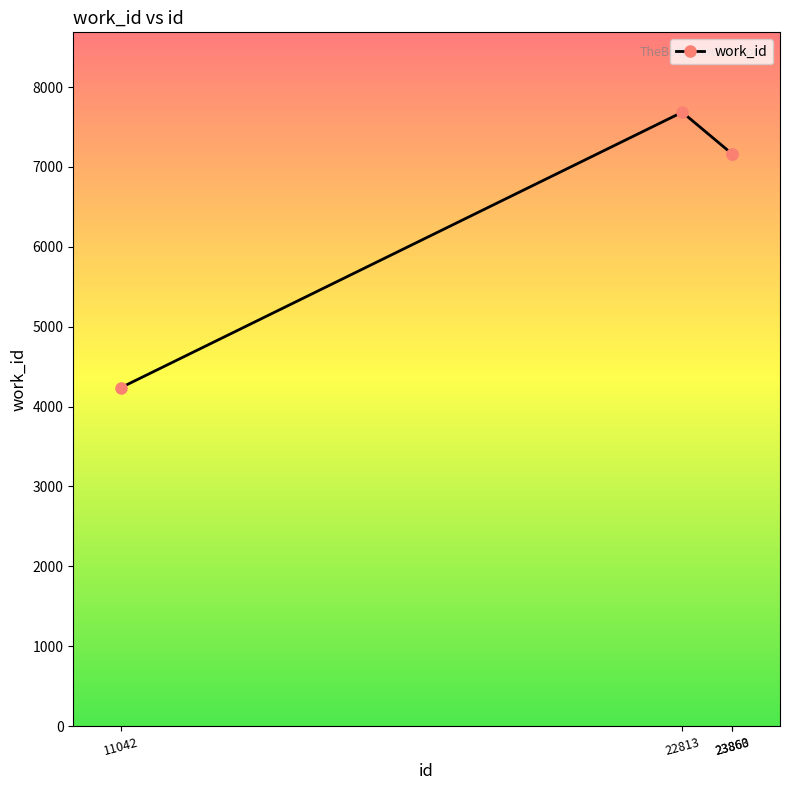

What is the difference between the values at 23863 and 11042?

2925